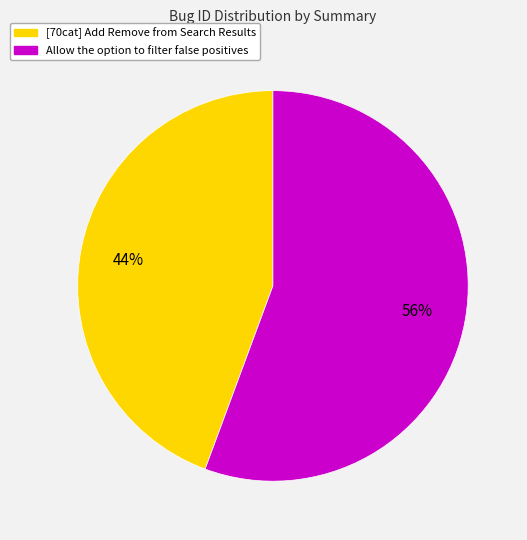

Approximately how many times larger is the value at Allow the option to filter false positives compared to [70cat] Add Remove from Search Results?

1.3